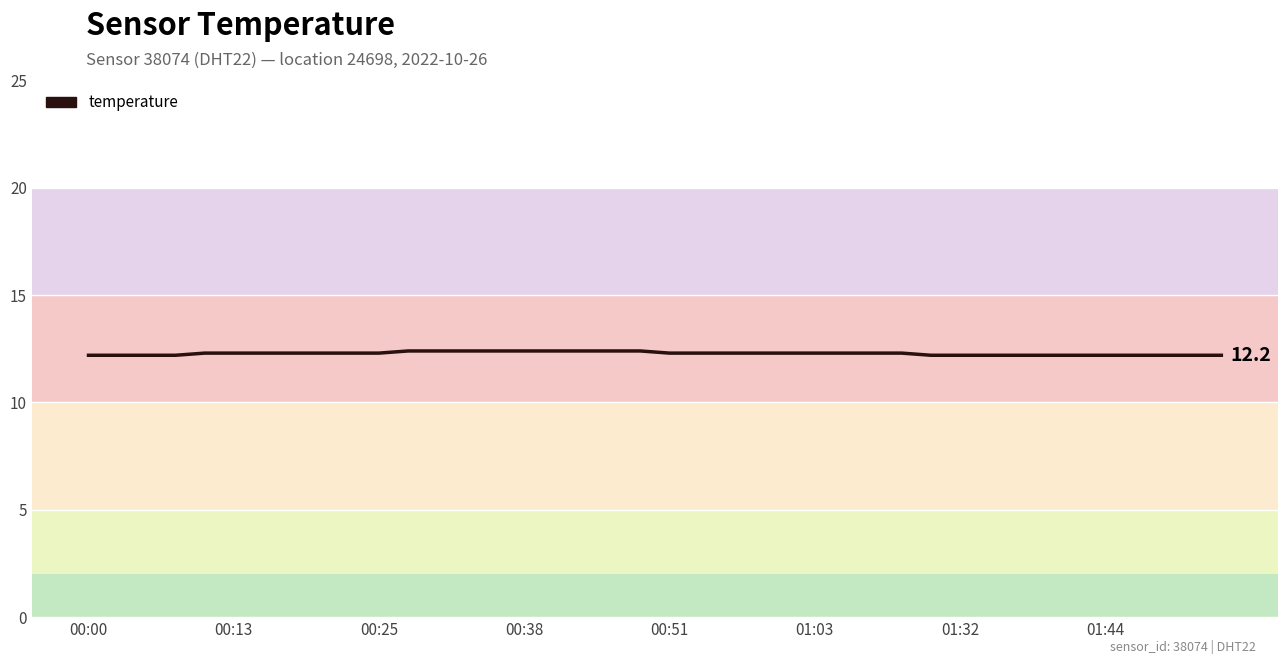

What is the smallest value displayed?

12.2